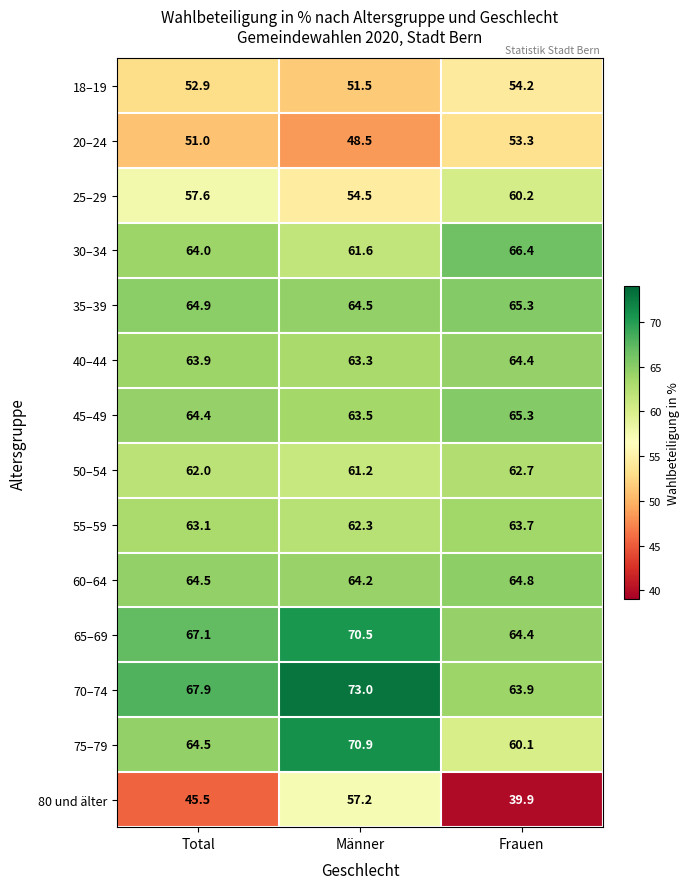

List the labels in order of 35–39 value, largest first.

Frauen, Total, Männer